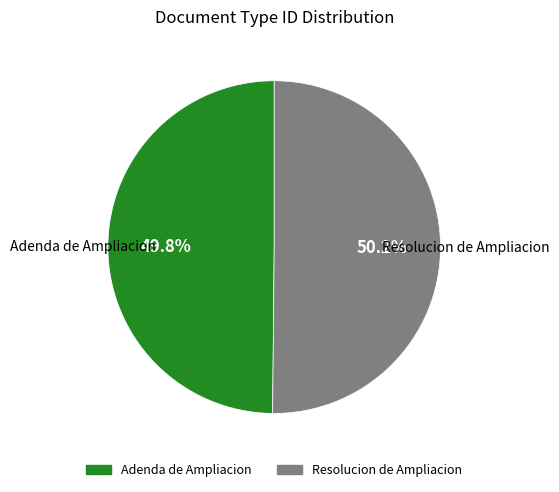

How many segments does this pie chart have?

2